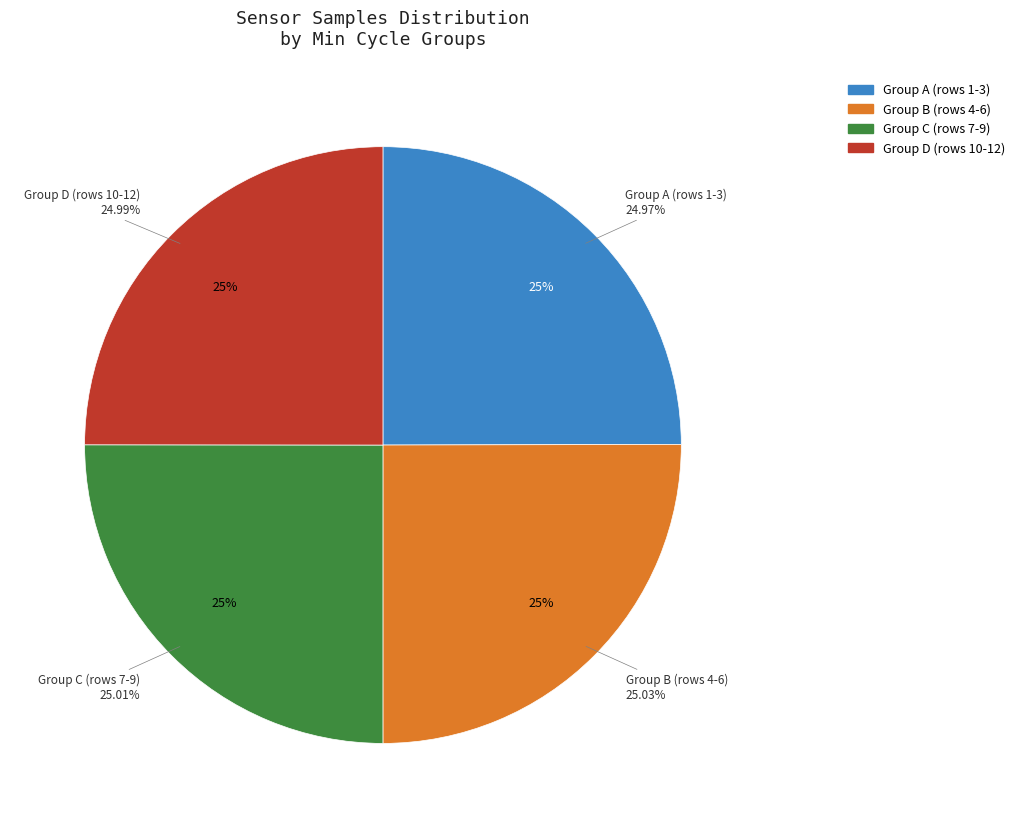

Is it true that 28 is 18% of the pie?

False